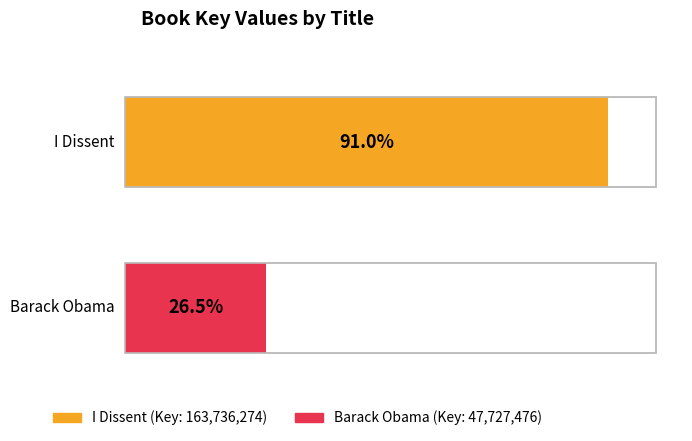

What position from the left is Barack Obama?

2